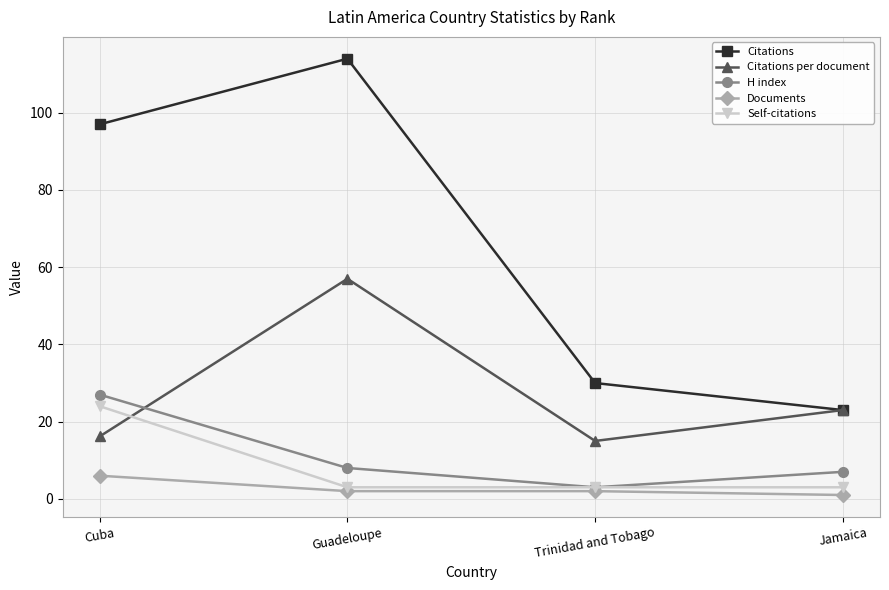

Which category has the highest value in the H index series?

Cuba